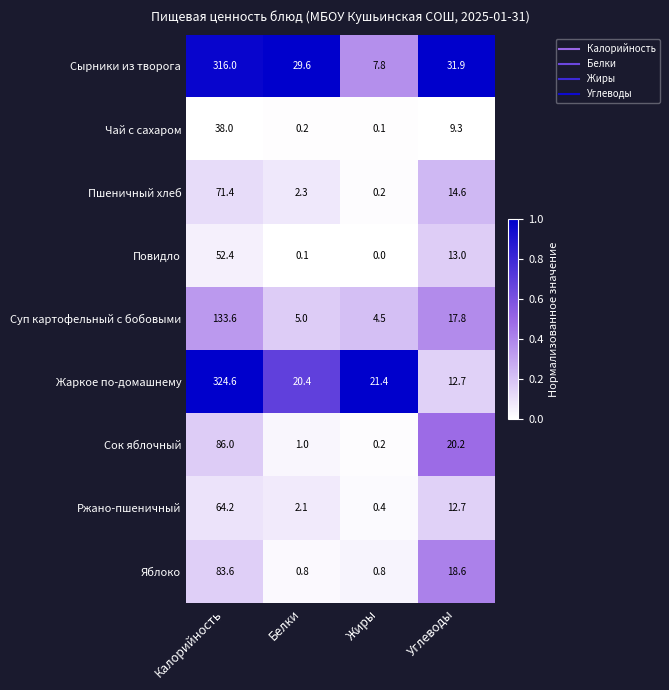

What is the sum of all Повидло values?

65.5